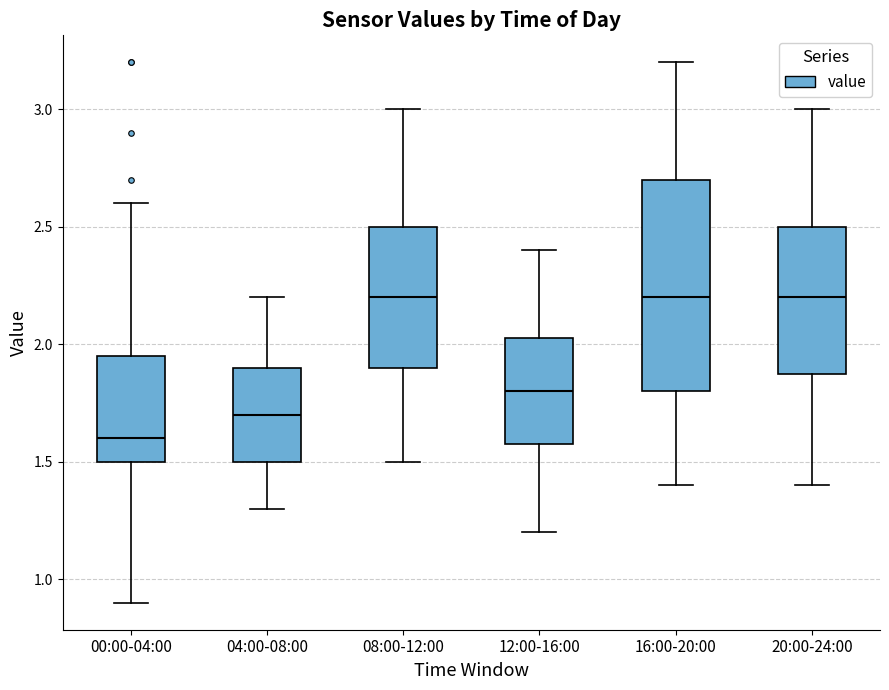

Comparing the boxes themselves (not the whiskers), which one is the tallest?

16:00-20:00